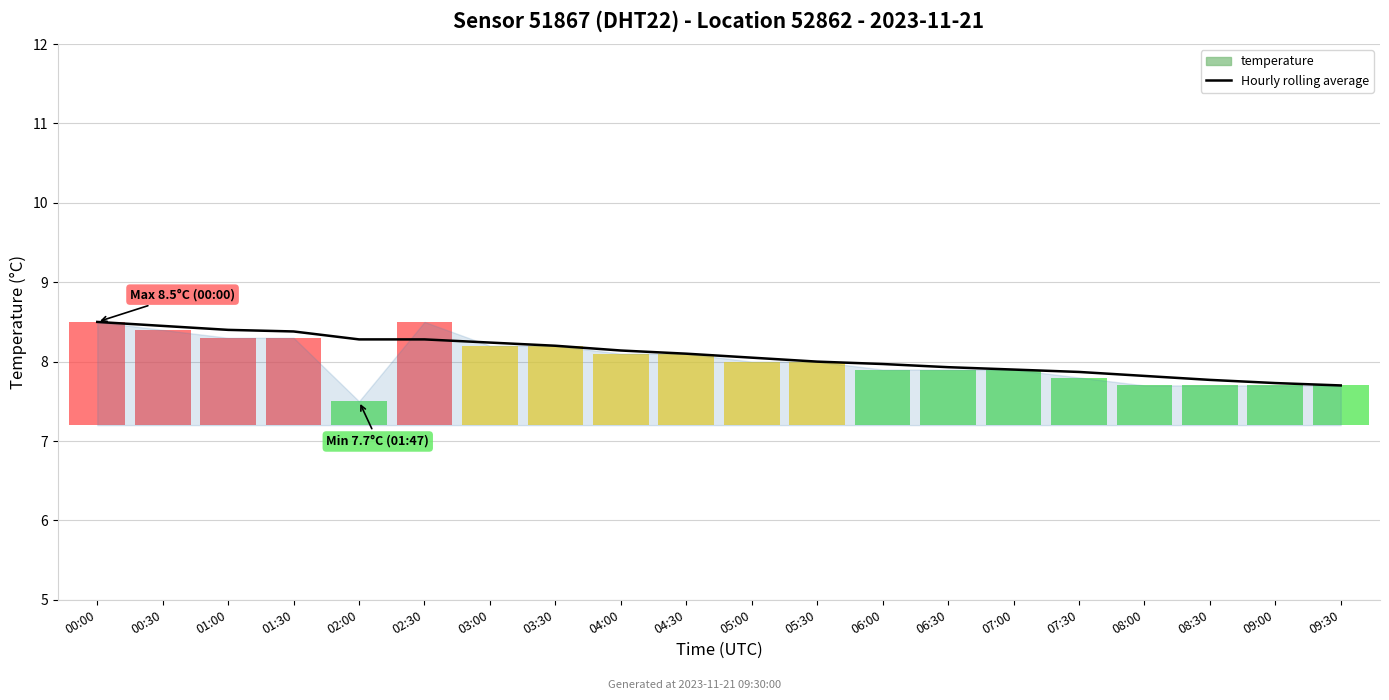

What is the value of the 10th bar from the left?

8.1